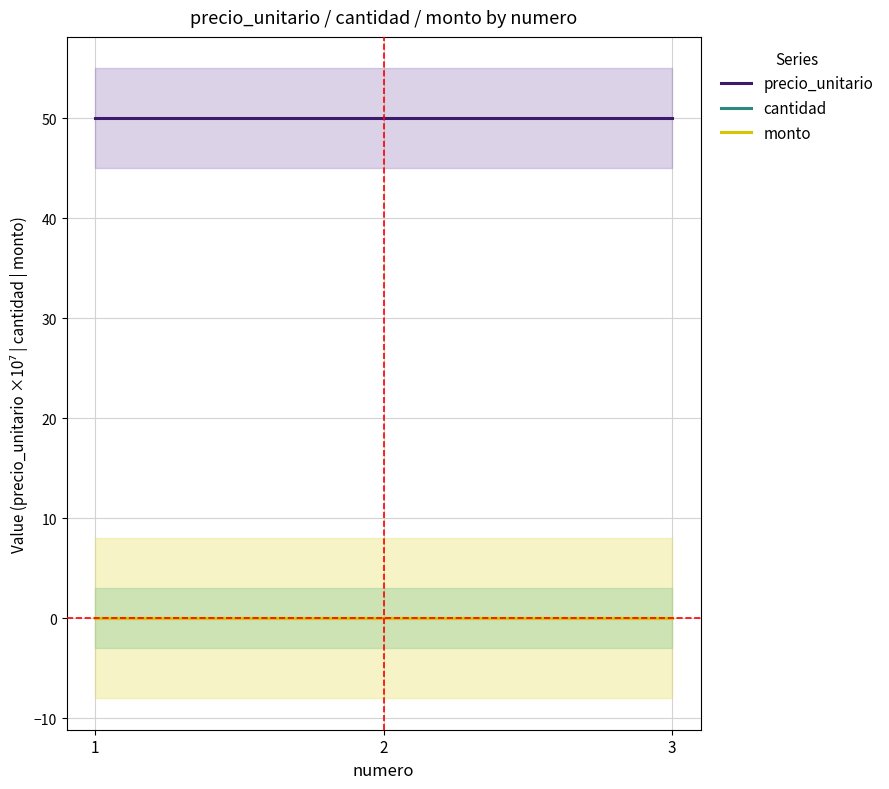

How many lines are shown in the chart?

3